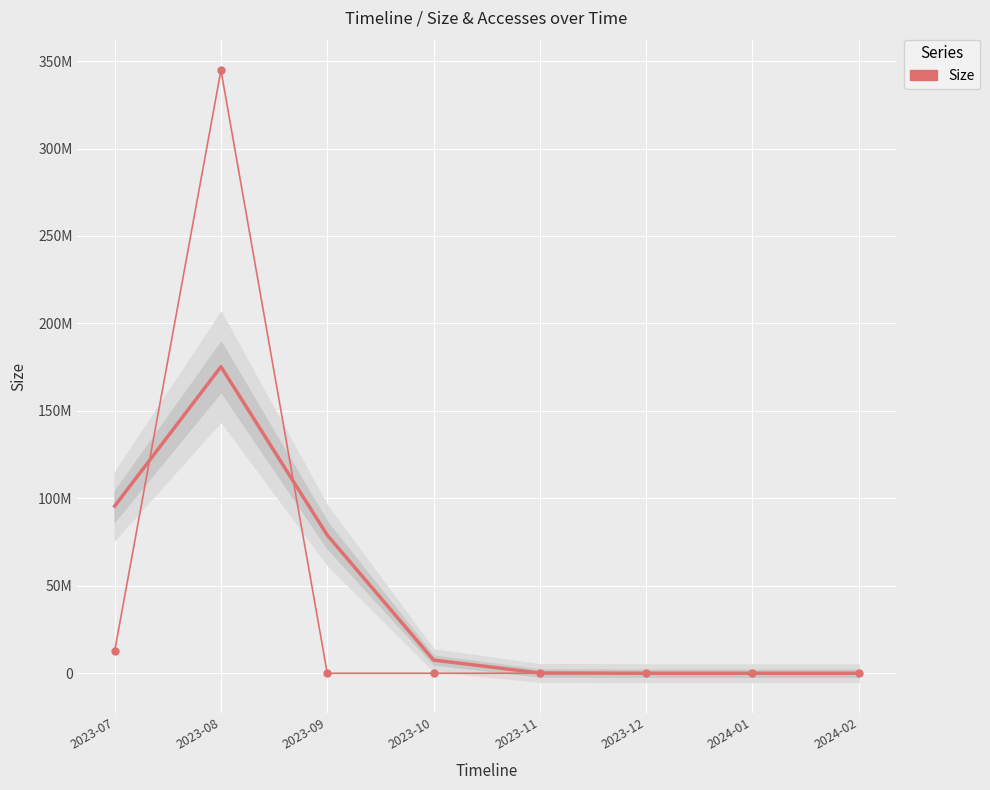

Rank the categories by value from highest to lowest.

2023-08, 2023-07, 2024-02, 2023-09, 2023-10, 2023-11, 2023-12, 2024-01